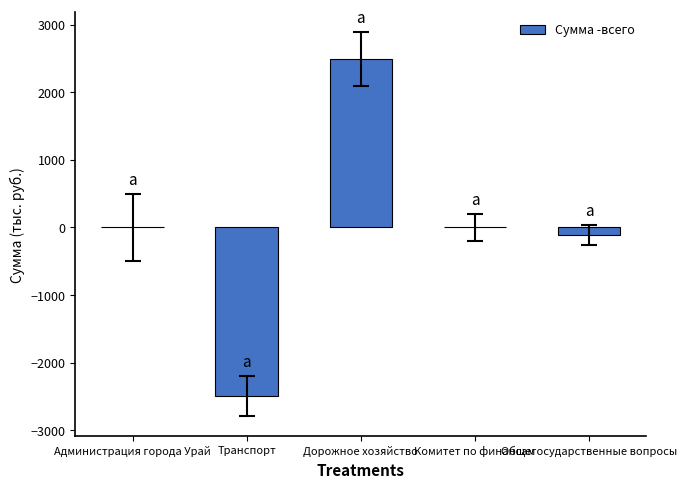

Reading right to left, extract all data points from this chart.

-111.6	0.0	2494.5	-2494.5	0.0